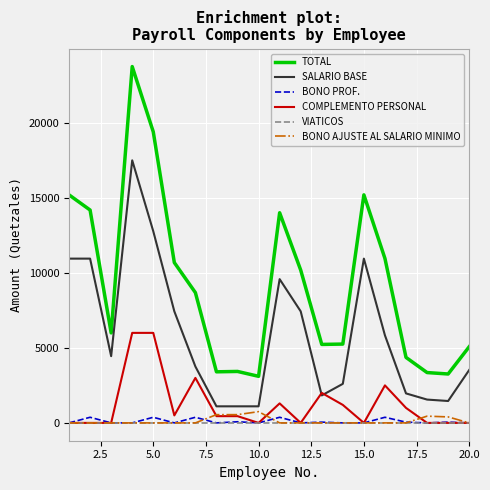

Which series has the largest range (max minus min)?

TOTAL